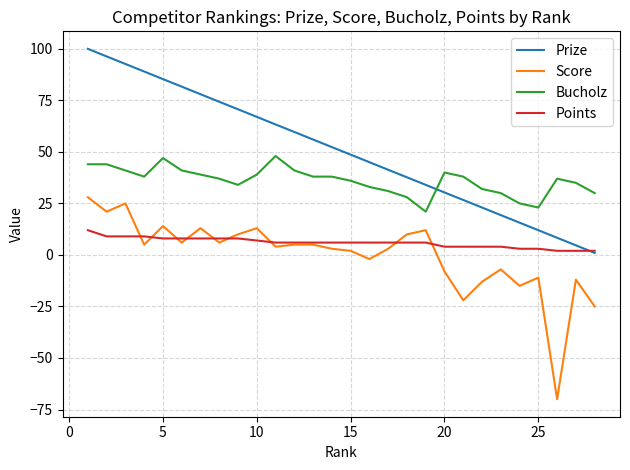

List the series in order of their peak value, lowest first.

Points, Score, Bucholz, Prize